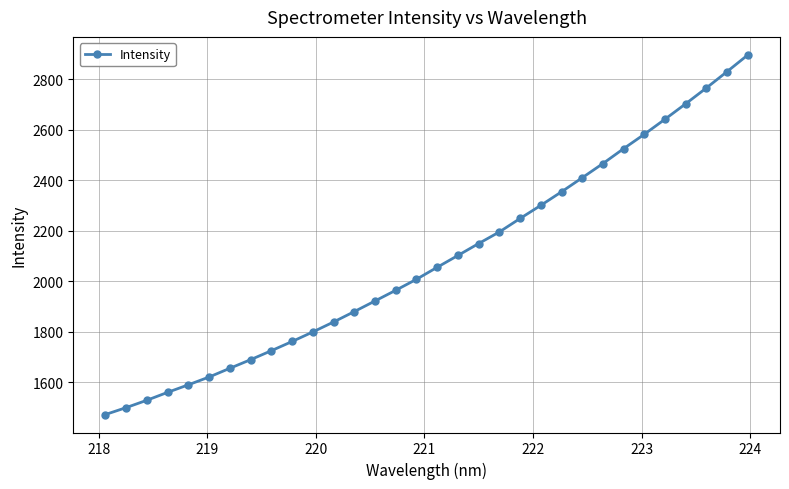

What is the smallest value displayed?

1473.0